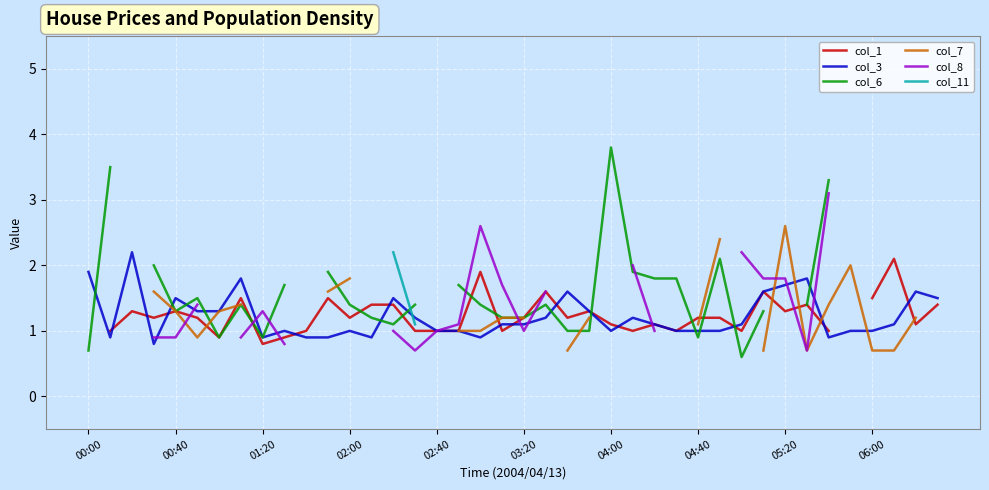

The col_3 series shows 1.5 at 00:40. True or false?

True